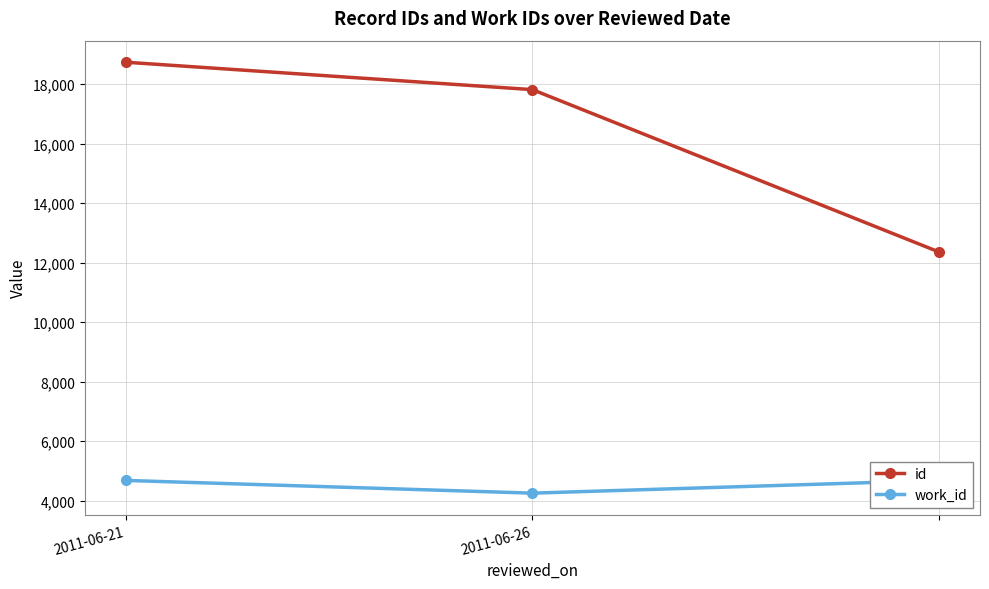

What is the maximum value for id?

18741